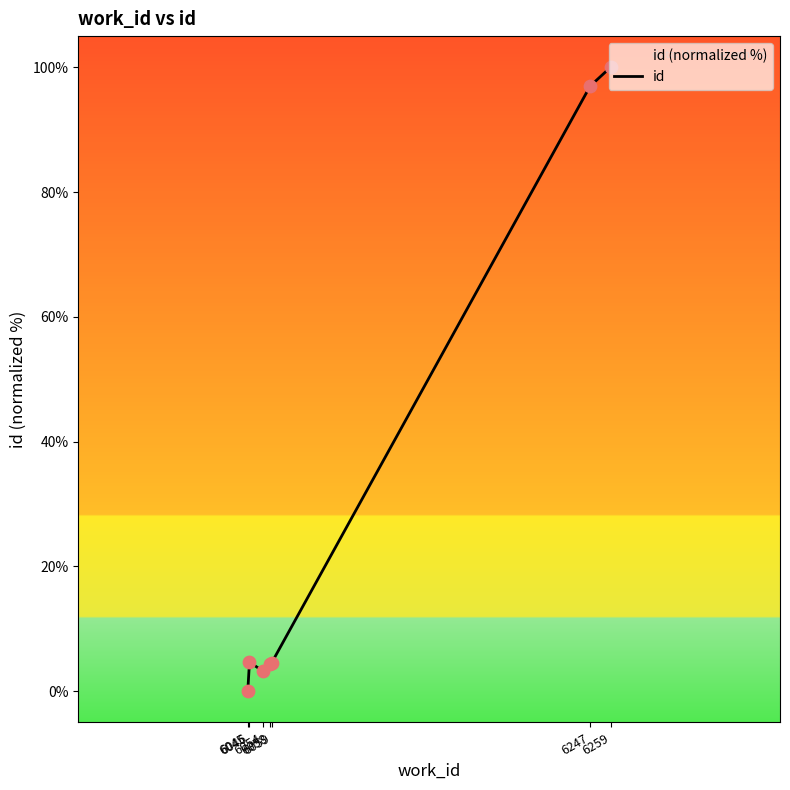

What is the change in value from 6054 to 6059?

+1.3